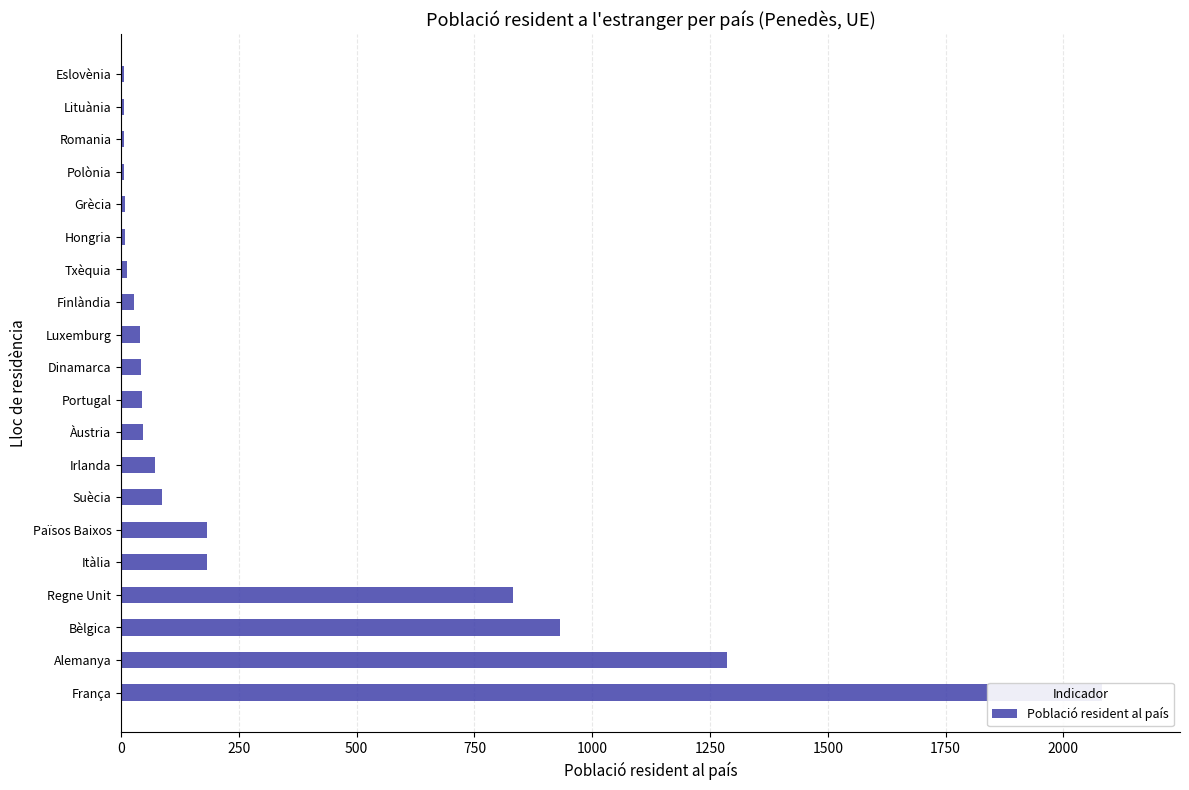

What is the difference between the maximum and minimum values?

2076